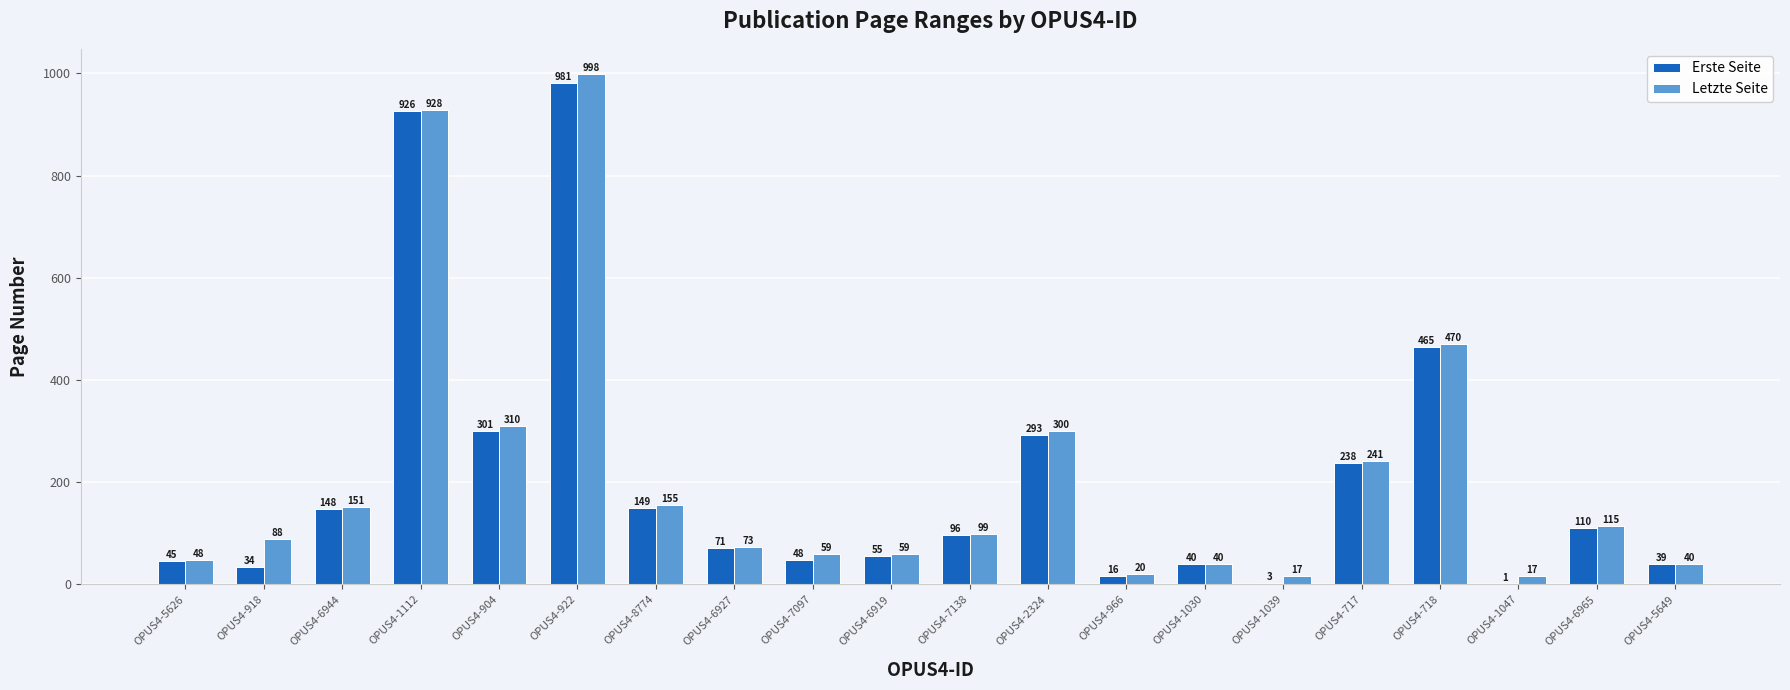

What is the total value across all series at OPUS4-1047?

18